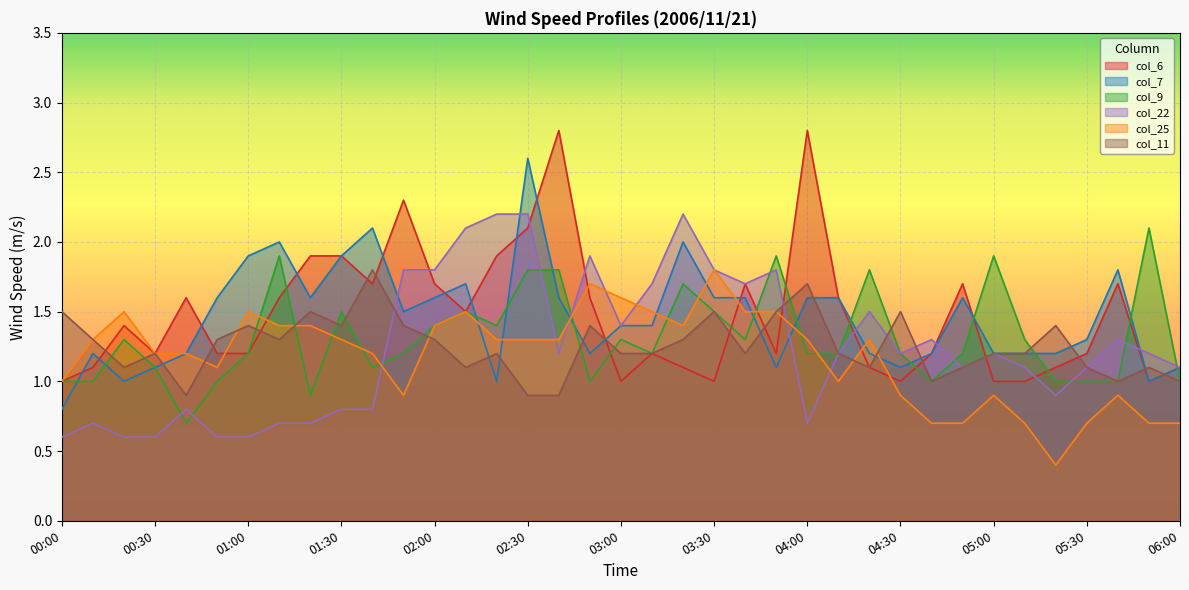

True or false: col_25 has a value of 1.1 at 00:50.

True